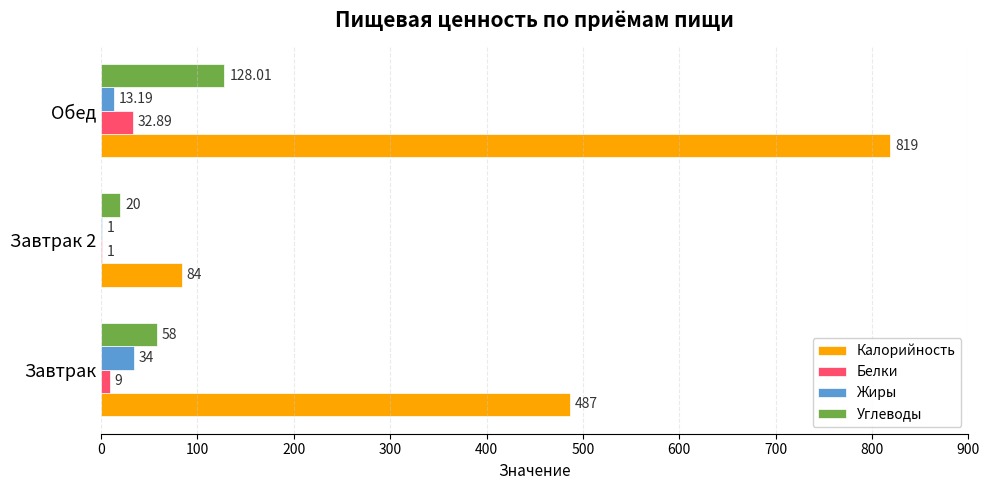

At which label does Углеводы reach its peak?

Обед